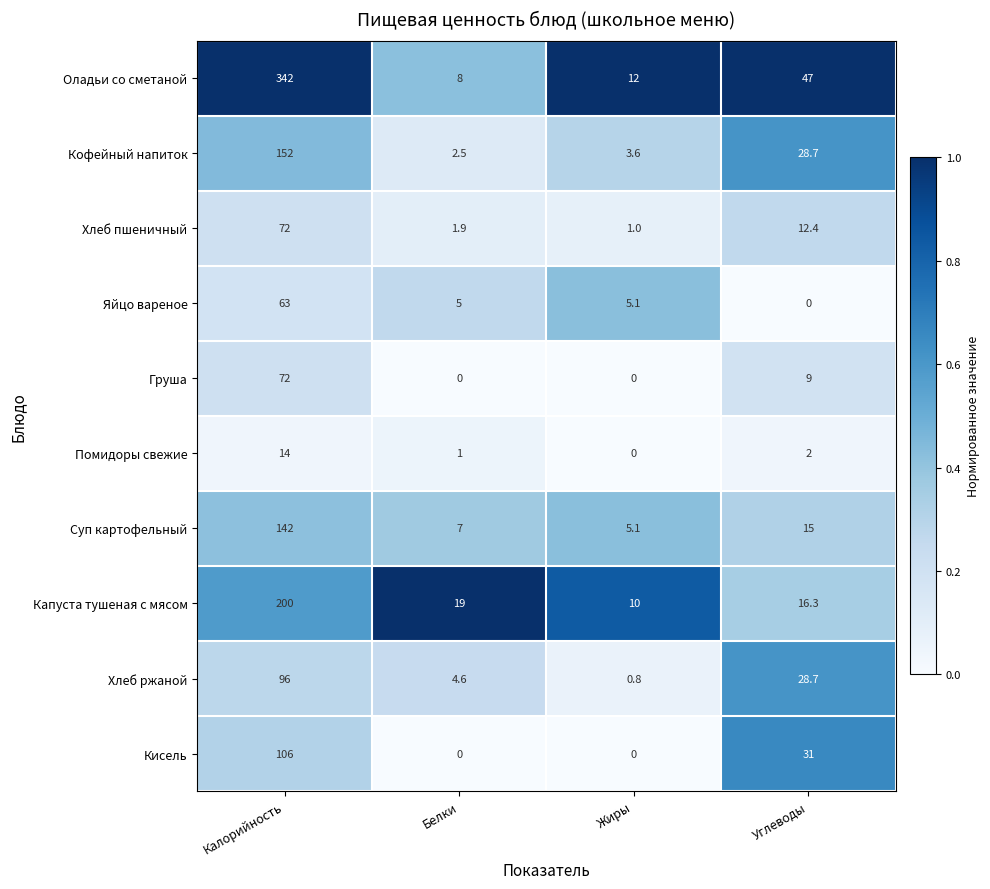

What is the total value across all series at Углеводы?

190.1